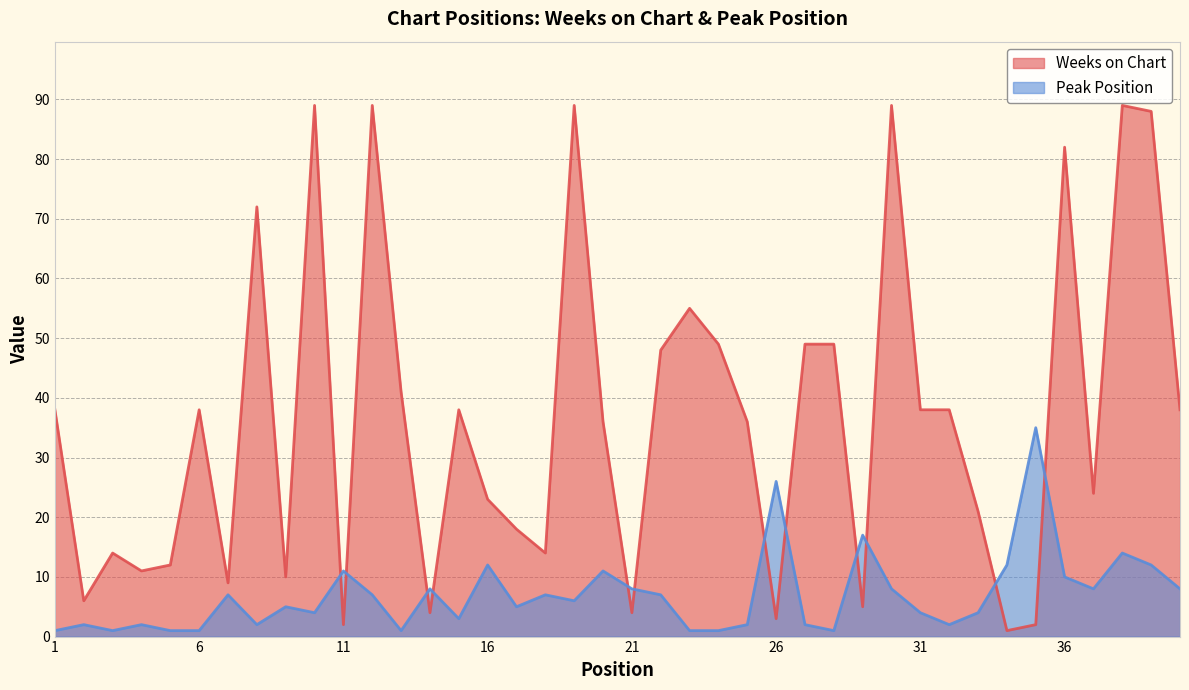

What is the difference between the Weeks on Chart values at 36 and 27?

33